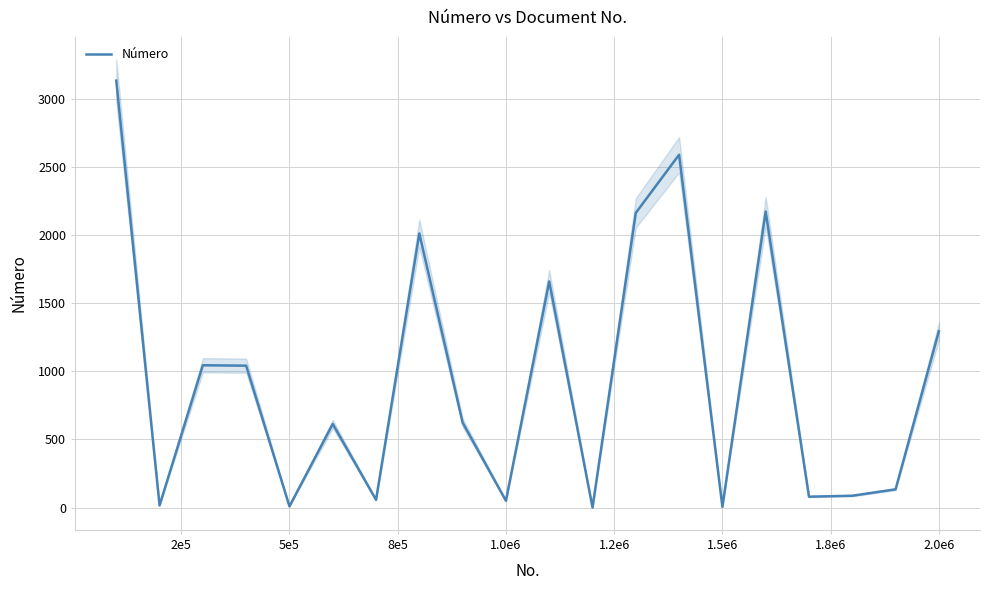

How many categories are shown in the chart?

20